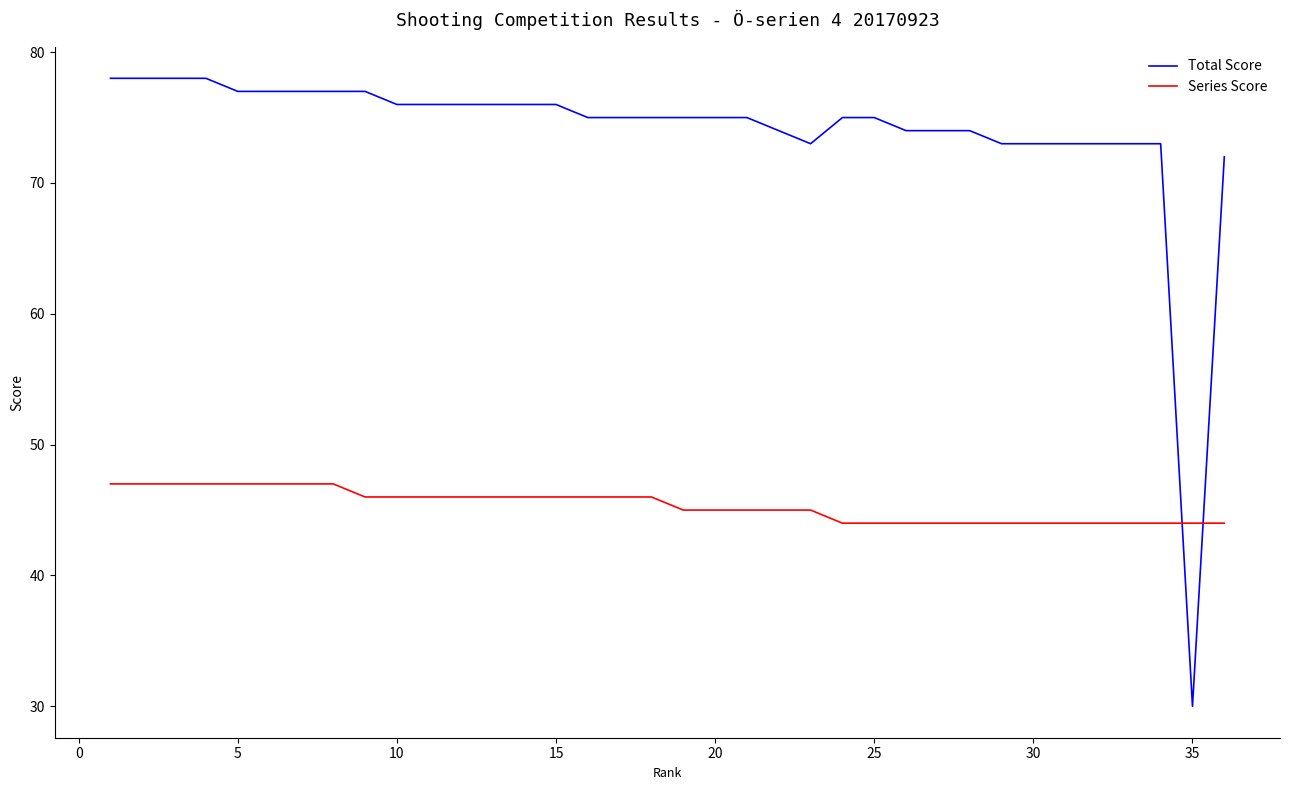

Which series ends up on top after the final intersection of Total Score and Series Score?

Total Score